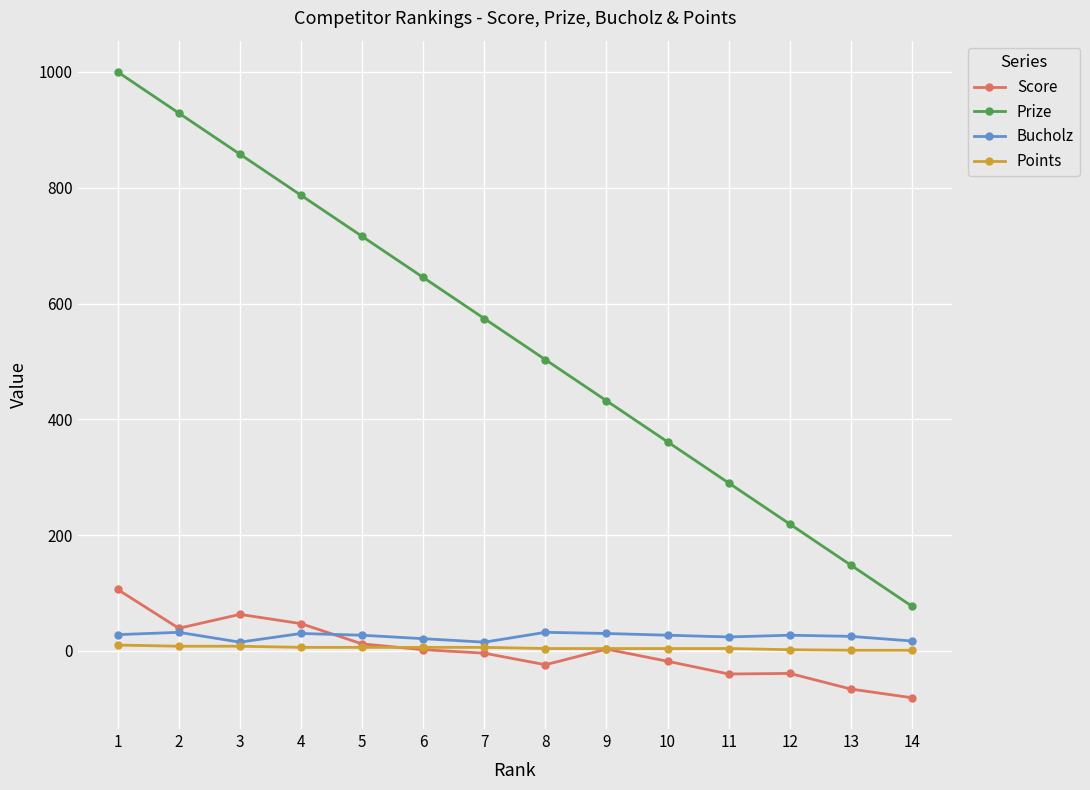

At how many categories does at least one series exceed 356?

10